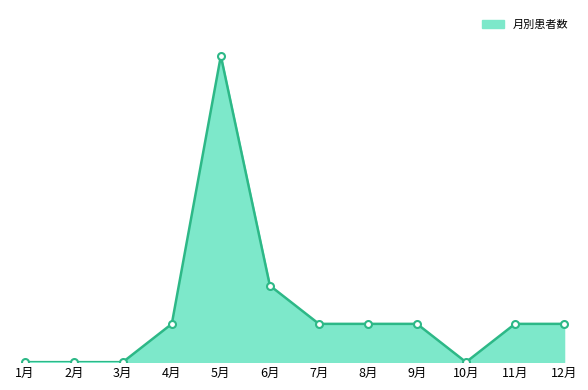

Does the chart have visible grid lines?

No